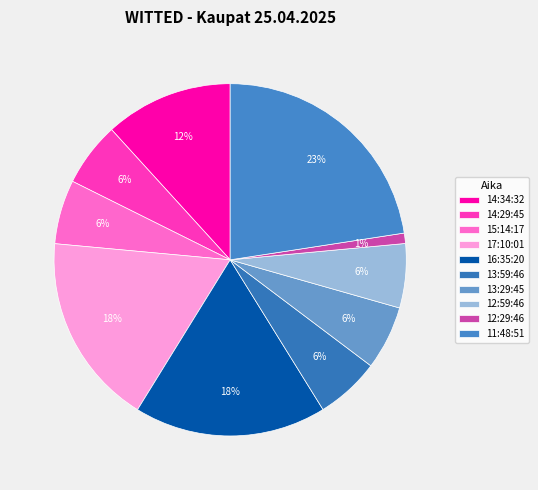

Which slice is the largest?

11:48:51